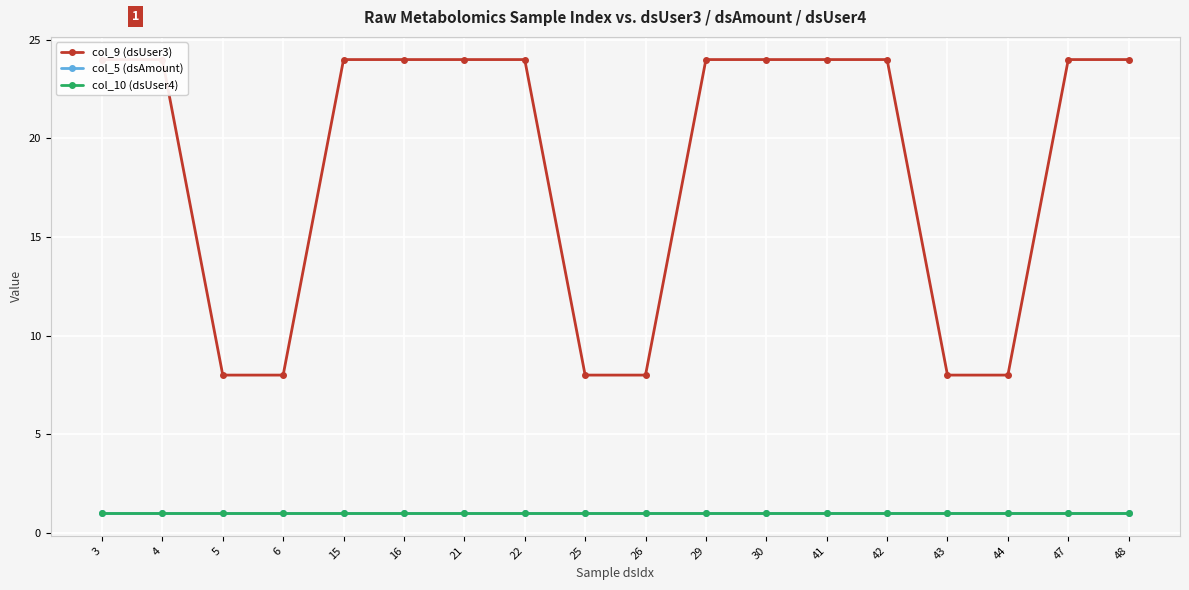

List the labels in order of col_10 (dsUser4) value, smallest first.

3, 4, 5, 6, 15, 16, 21, 22, 25, 26, 29, 30, 41, 42, 43, 44, 47, 48